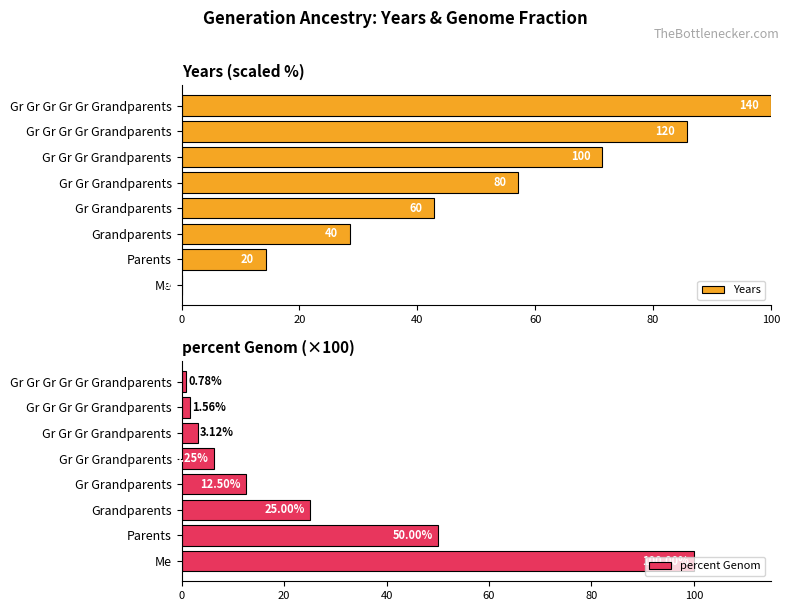

At which label is percent Genom closest to 50?

Parents